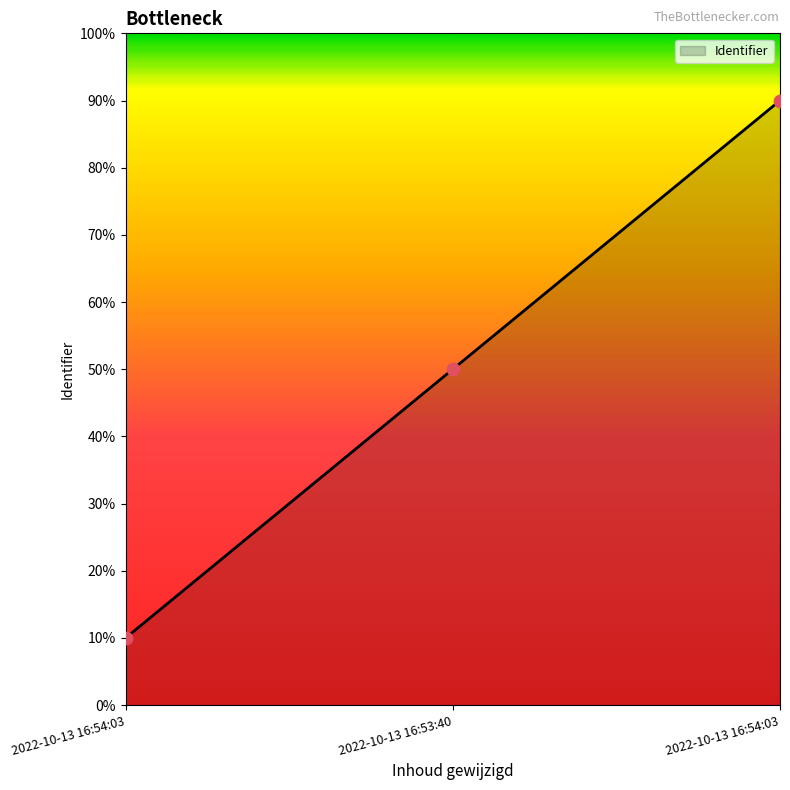

What is the ratio of the value at 2022-10-13 16:53:40 to the value at 2022-10-13 16:54:03?

0.6